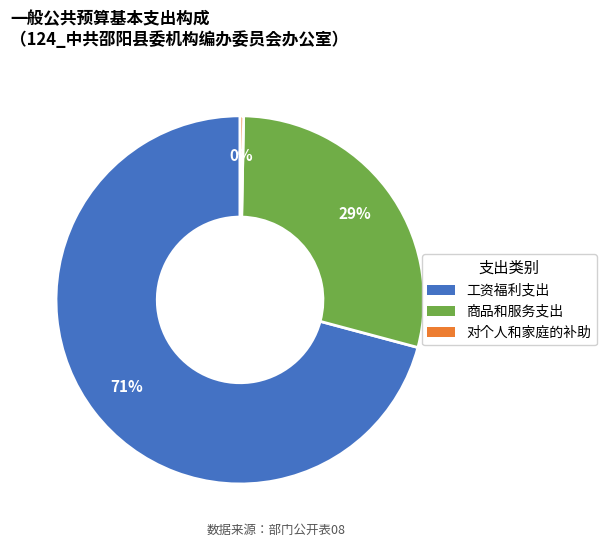

Is it true that 工资福利支出 is 58% of the pie?

False